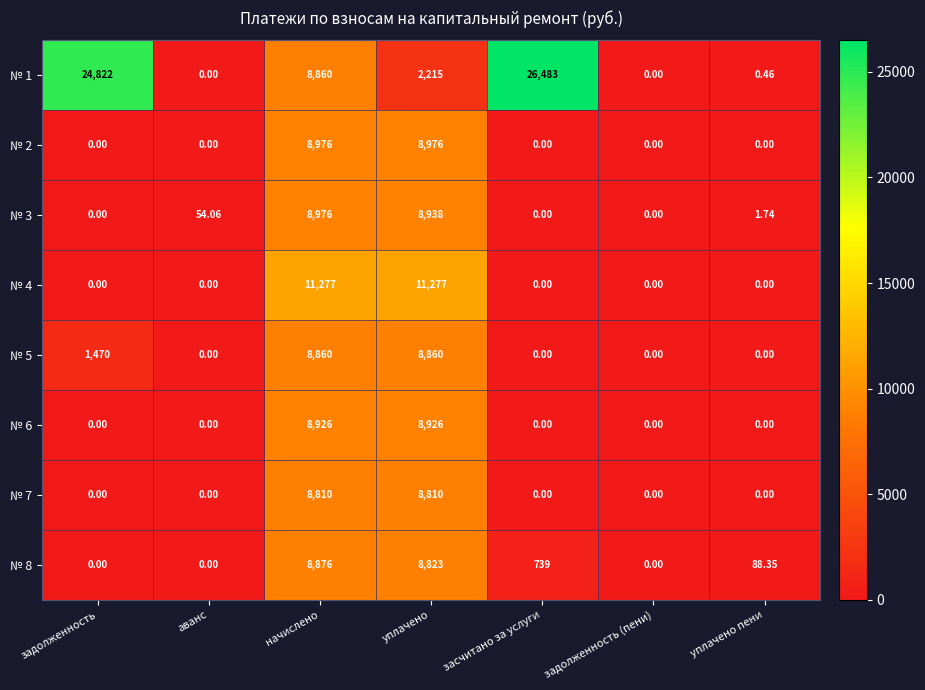

What is the total value across all series at засчитано за услуги?

27222.0